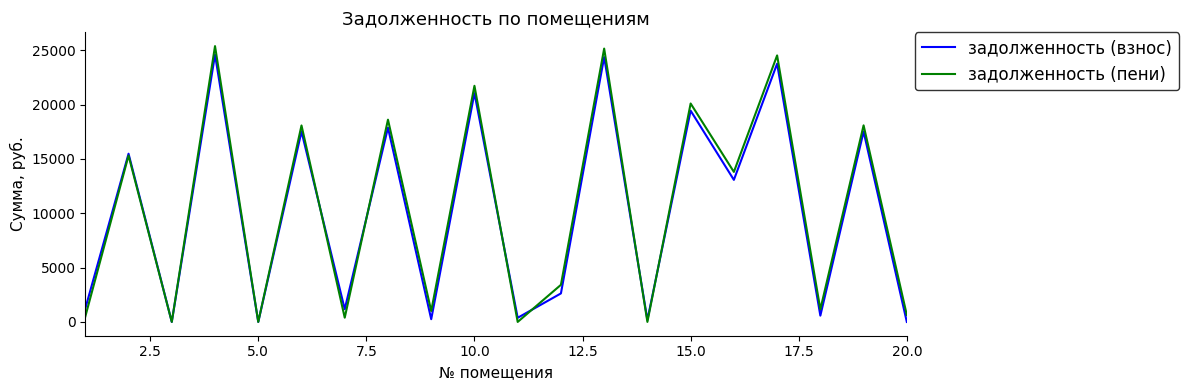

Count the number of data series in this chart.

2